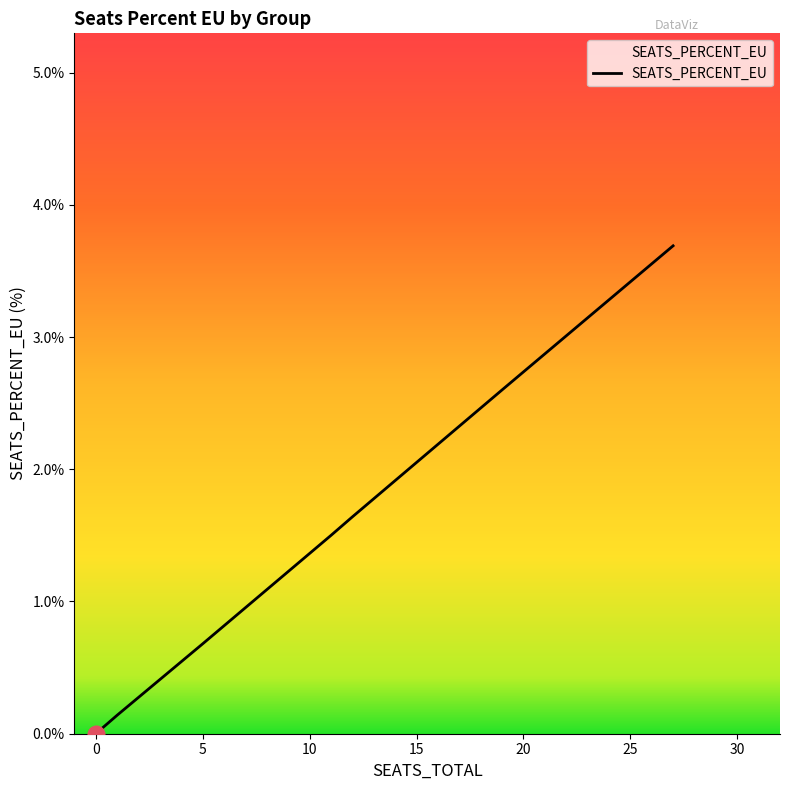

How many data points are above 1?

4